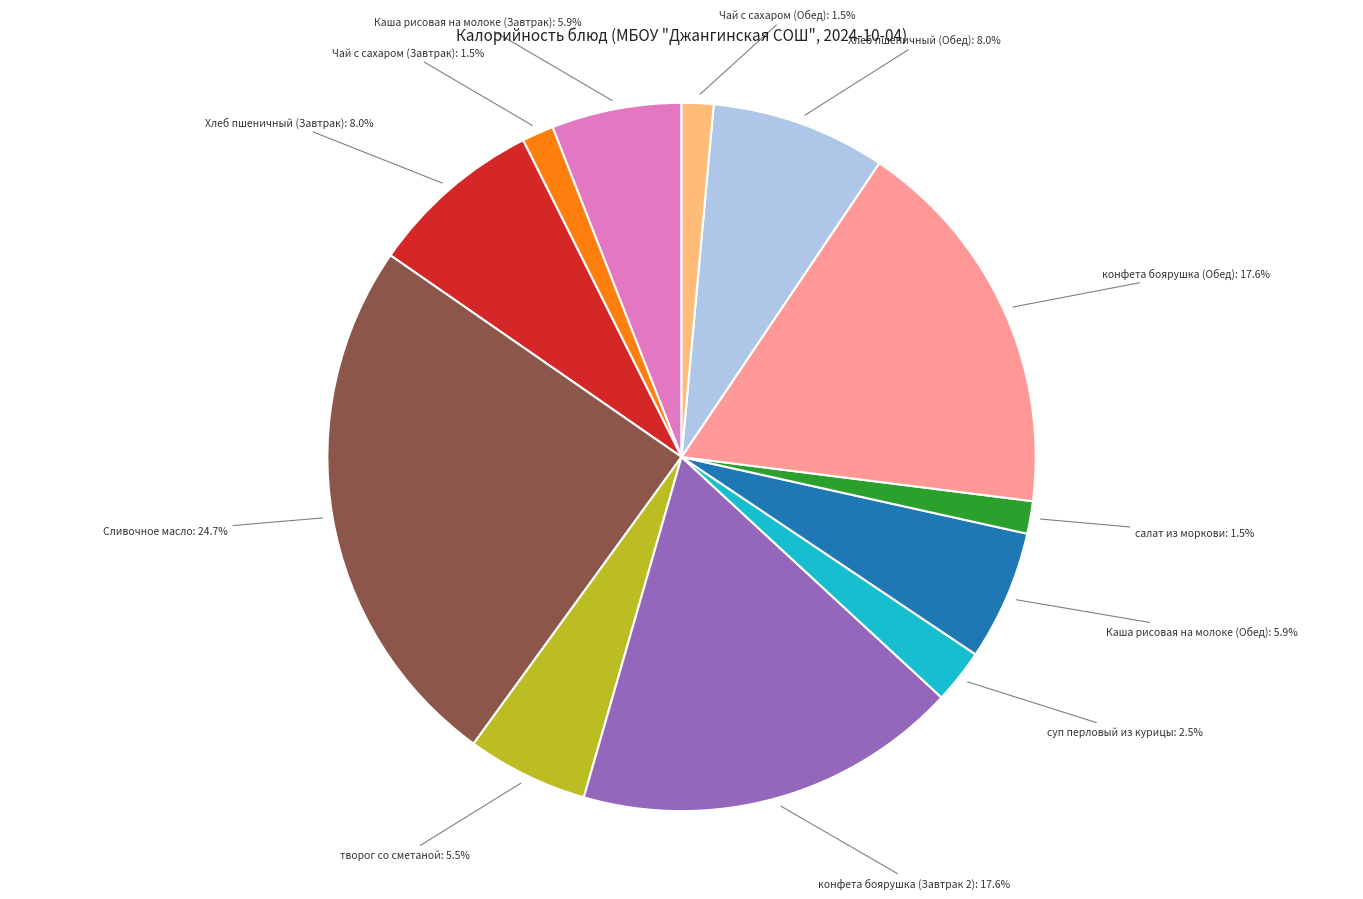

How many segments does this pie chart have?

12